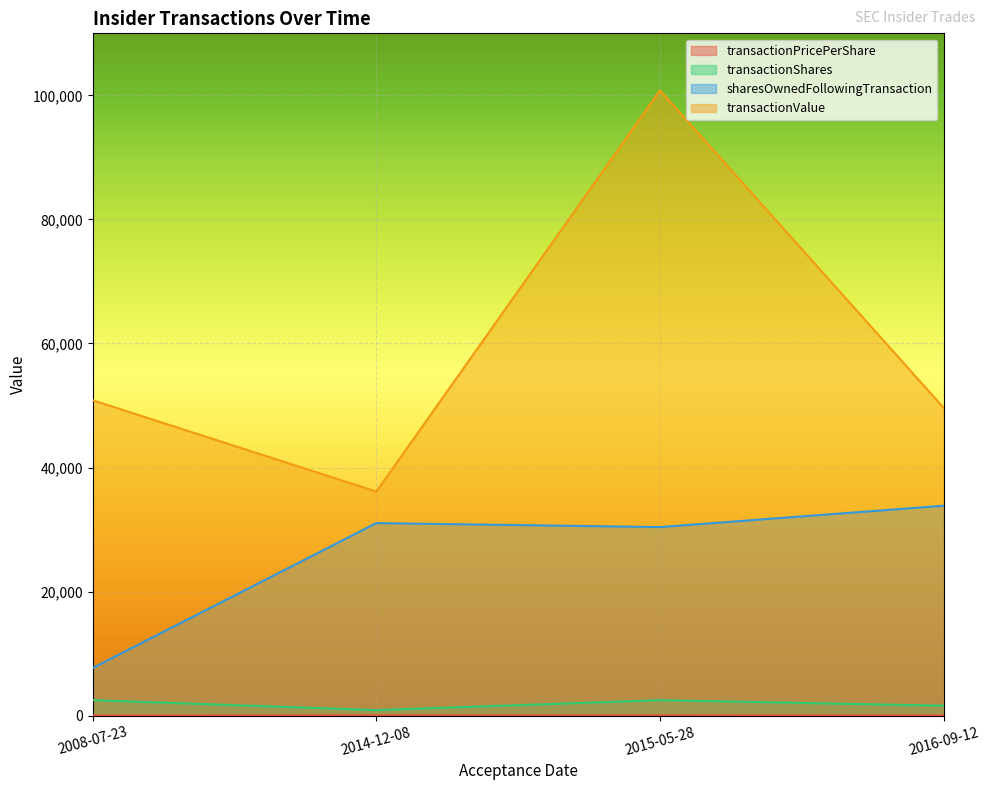

Does the chart display data point markers on the line(s)?

No